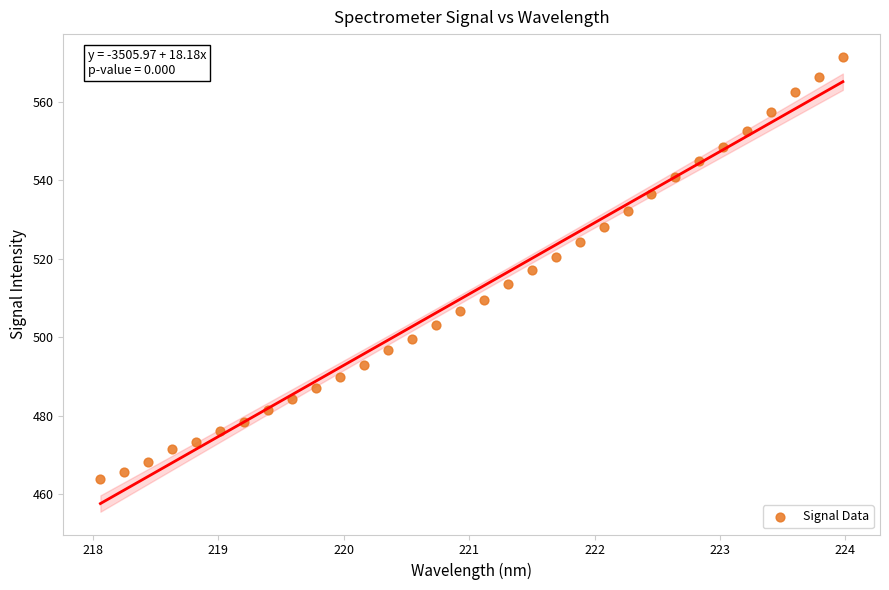

What is the range of Y values (max minus min)?

107.7